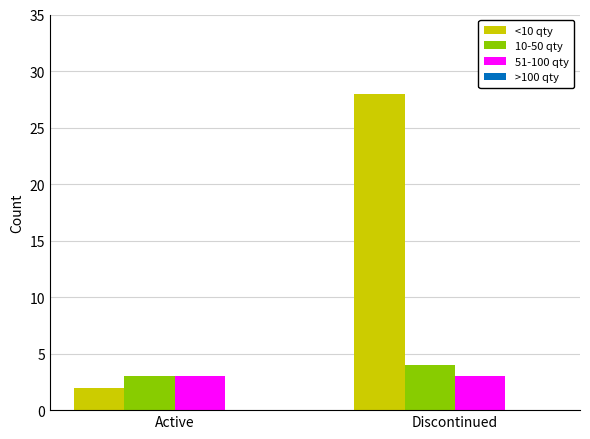

What is the spread (max minus min) of values at Discontinued?

25